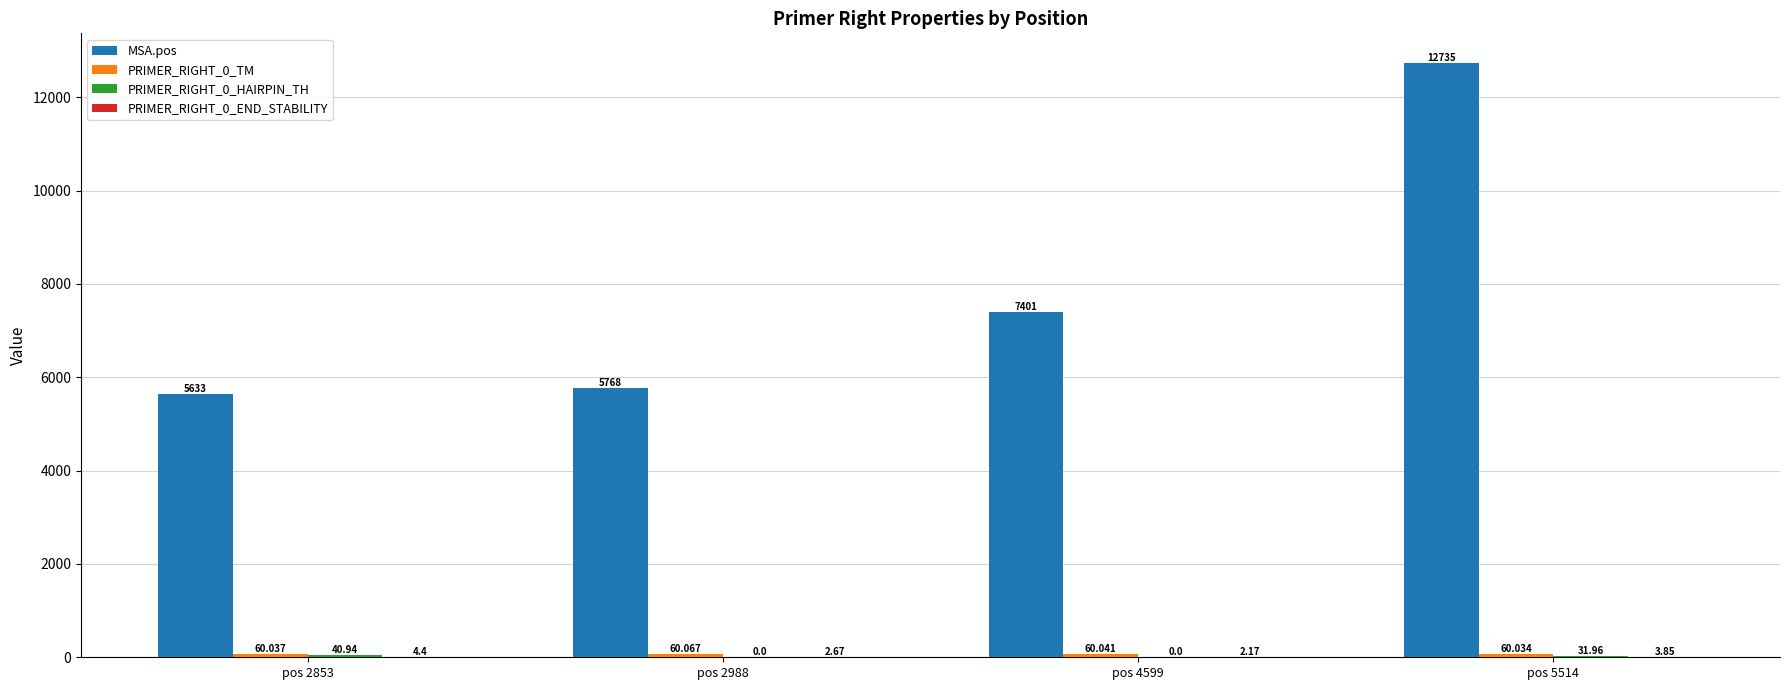

What is the approximate value of MSA.pos at pos 4599?

7401.0